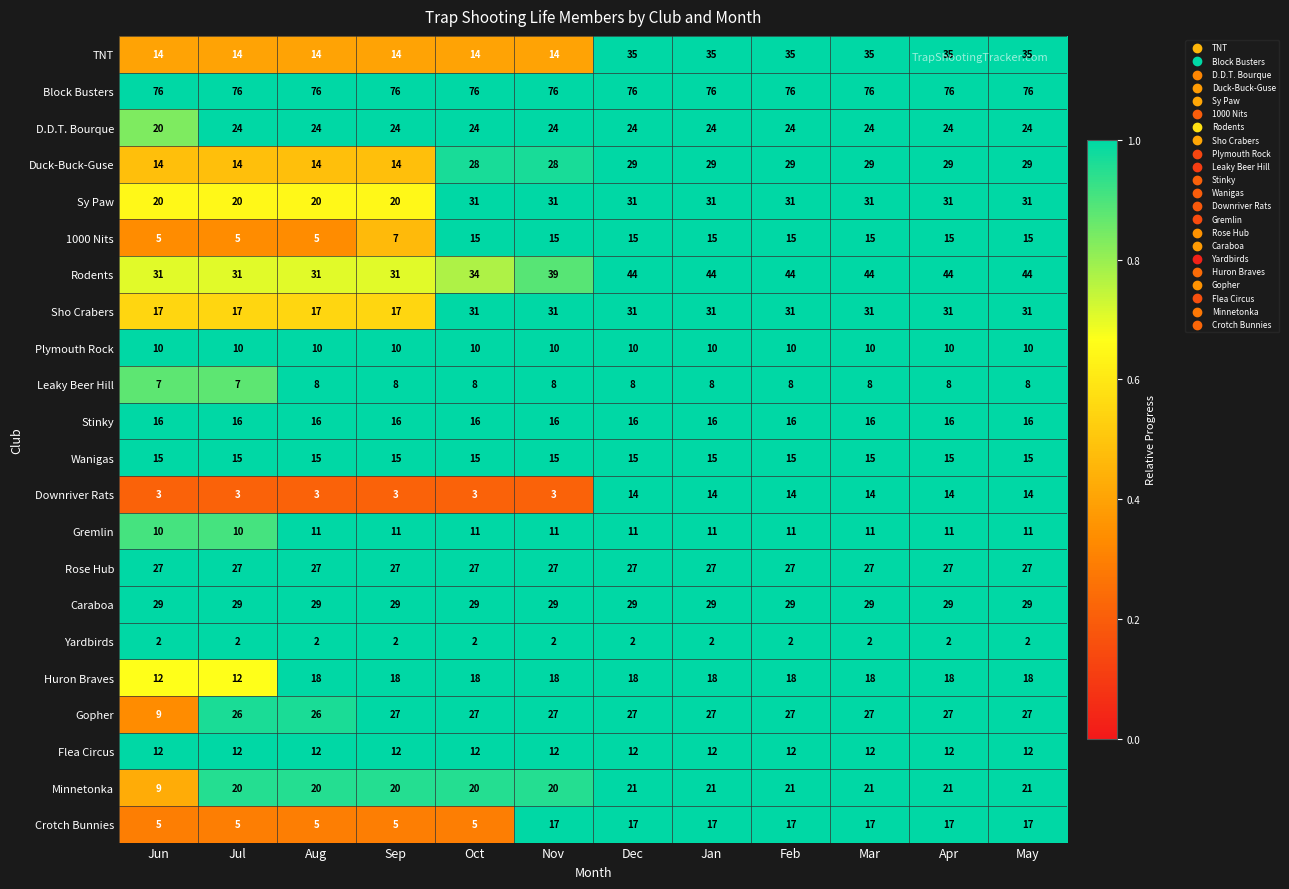

Count the 1000 Nits values in the range 7 to 15.

9